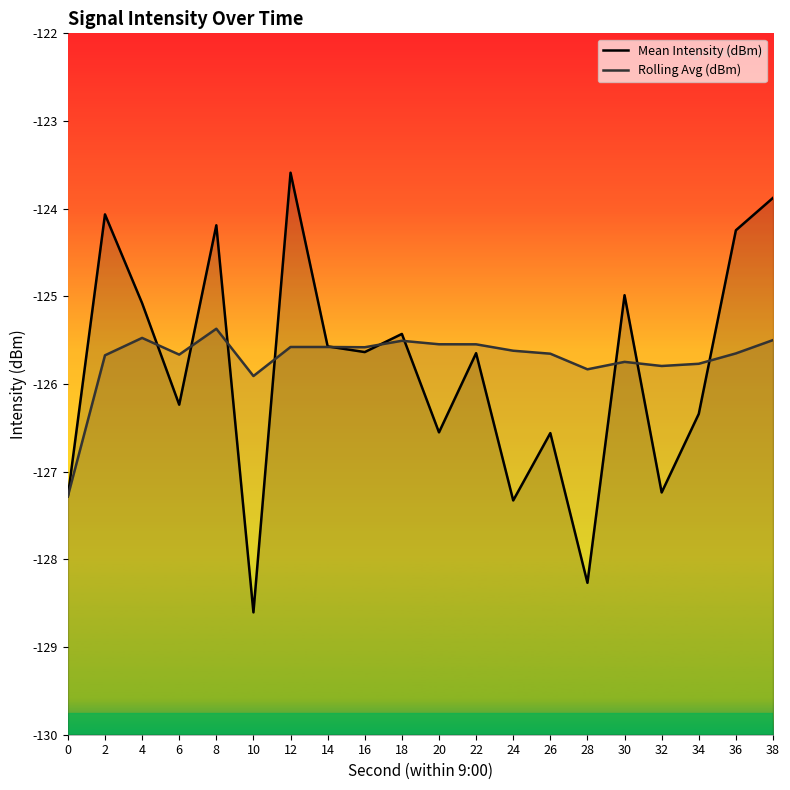

List the series in order of their overall mean, highest first.

Rolling Avg (dBm), Mean Intensity (dBm)